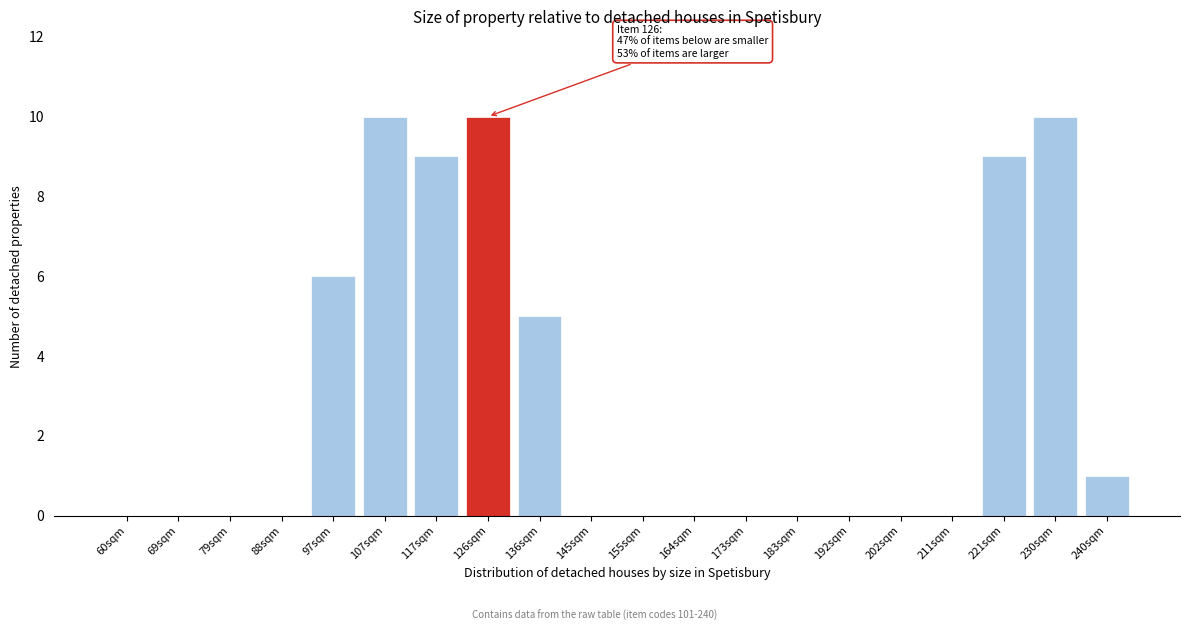

Reading left to right, extract all data points from this chart.

60sqm=0	69sqm=0	79sqm=0	88sqm=0	97sqm=6	107sqm=10	117sqm=9	126sqm=10	136sqm=5	145sqm=0	155sqm=0	164sqm=0	173sqm=0	183sqm=0	192sqm=0	202sqm=0	211sqm=0	221sqm=9	230sqm=10	240sqm=1